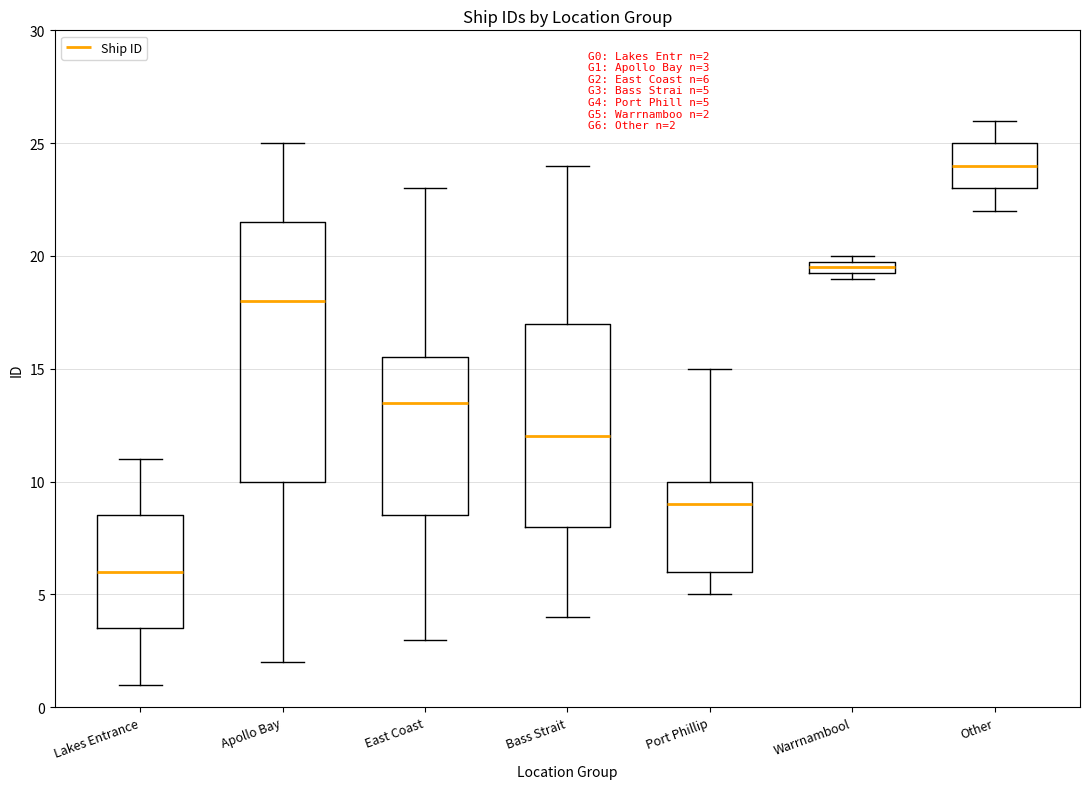

Which box's median line is the lowest?

Lakes Entrance